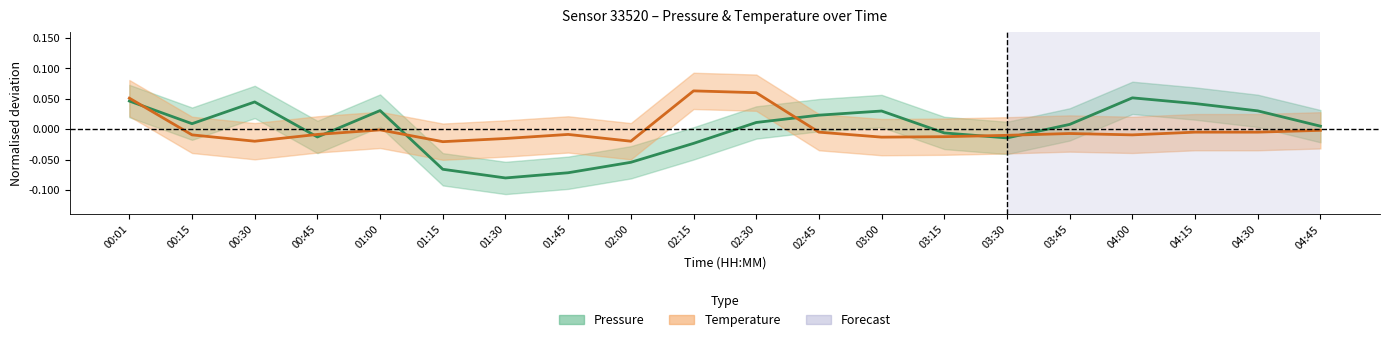

True or false: Temperature has a value of -0.0 at 02:00.

True